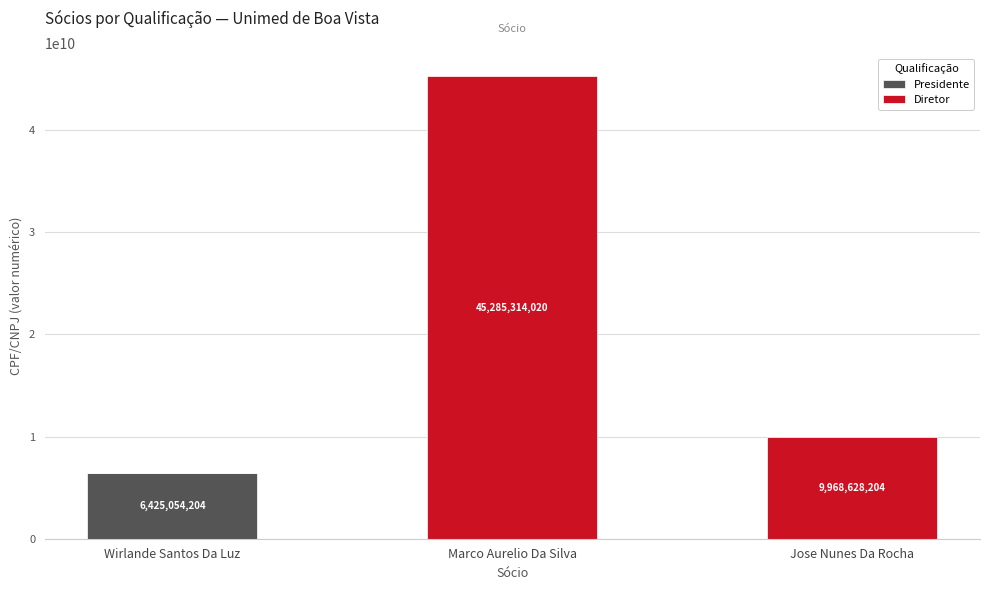

Count the number of categories in the chart.

3